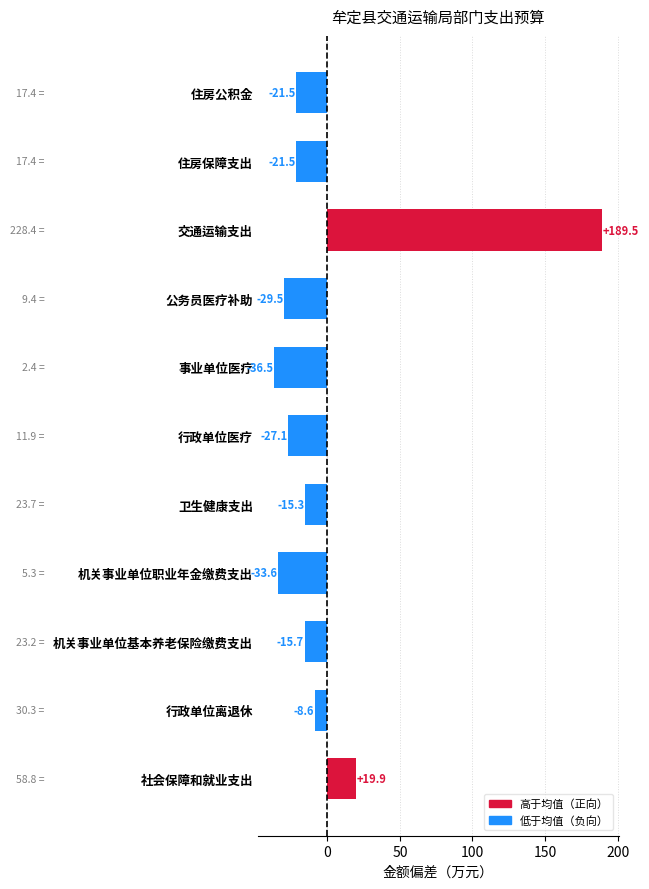

What value does the data have at 机关事业单位职业年金缴费支出?

-33.6